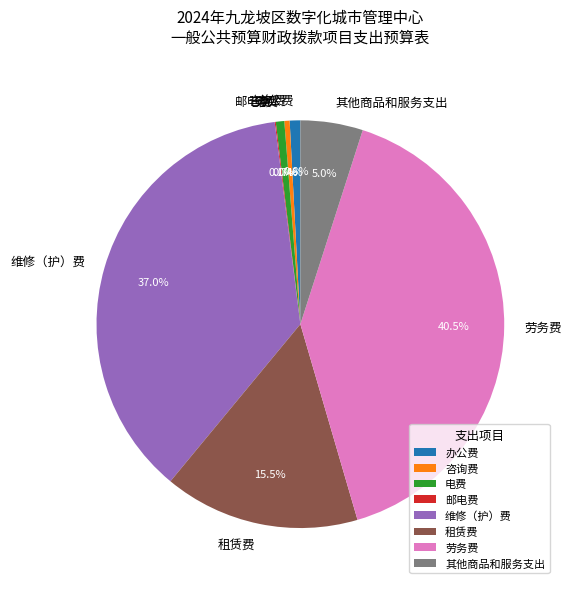

Does any single category account for the majority?

No